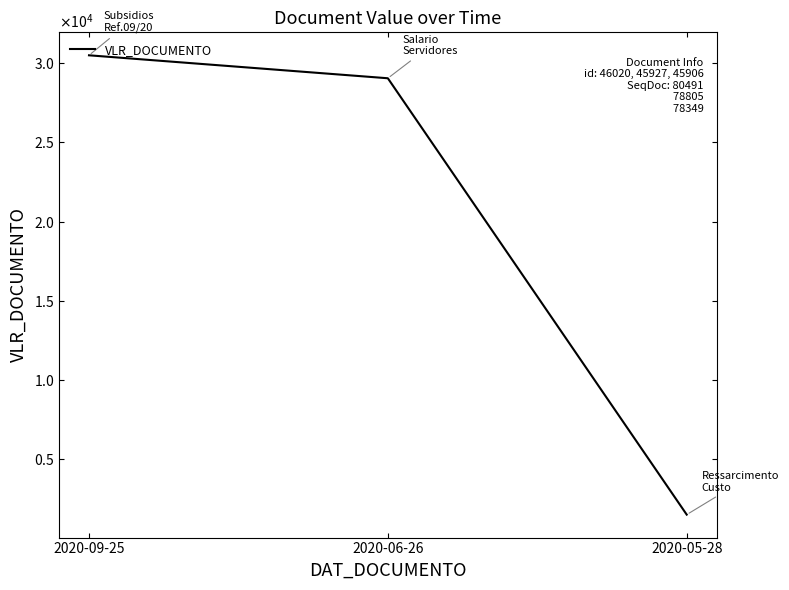

Approximately how many times larger is the value at 2020-05-28 compared to 2020-06-26?

0.1